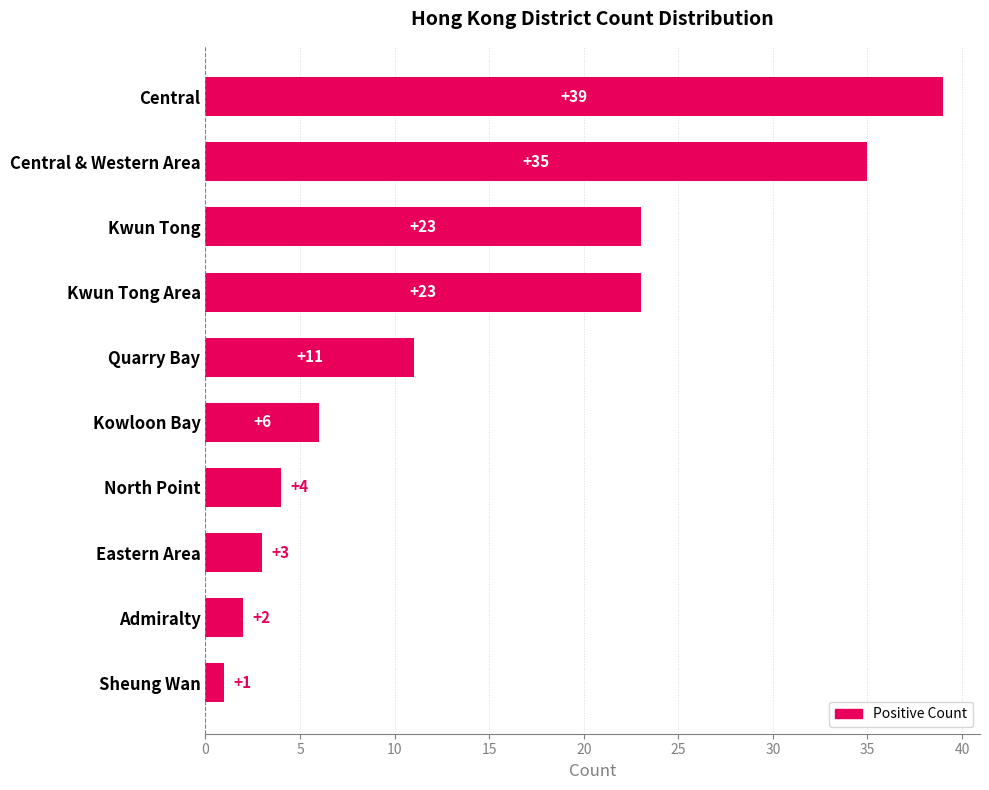

True or false: the data shows 6 at Kowloon Bay.

True